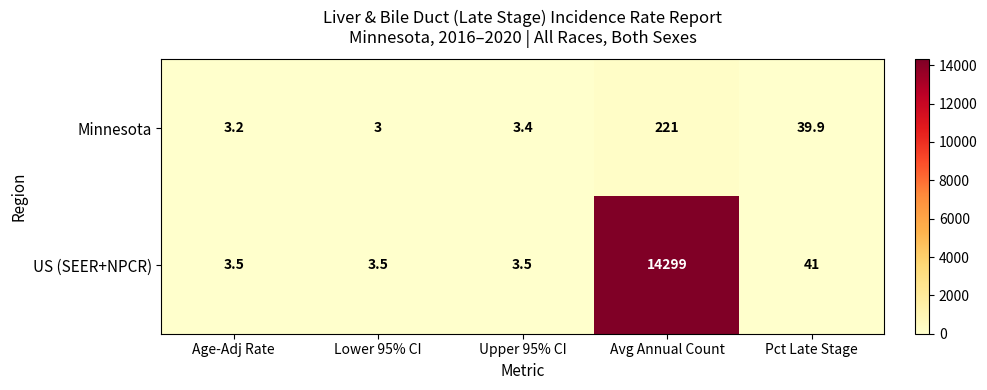

What is the spread (max minus min) of values at Avg Annual Count?

14078.0